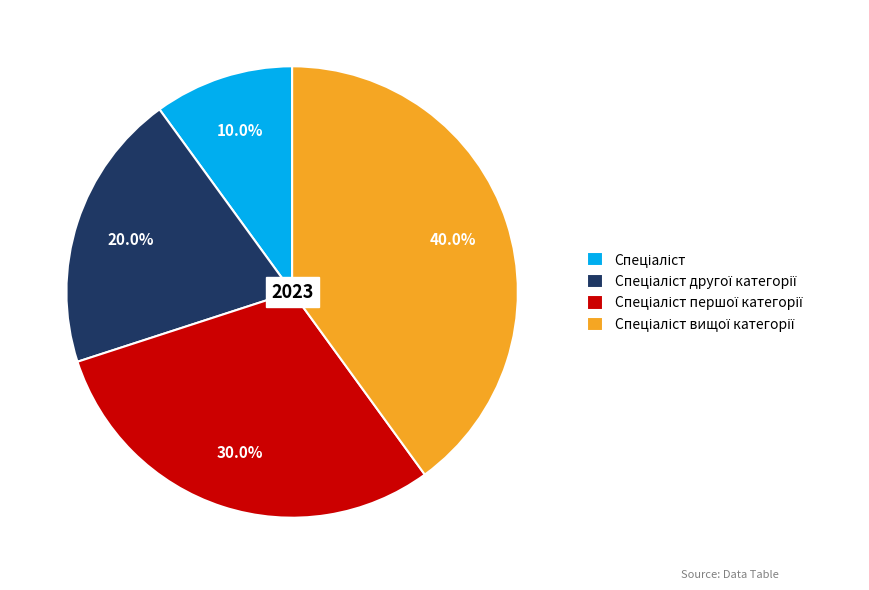

Is there a majority slice in this chart?

No